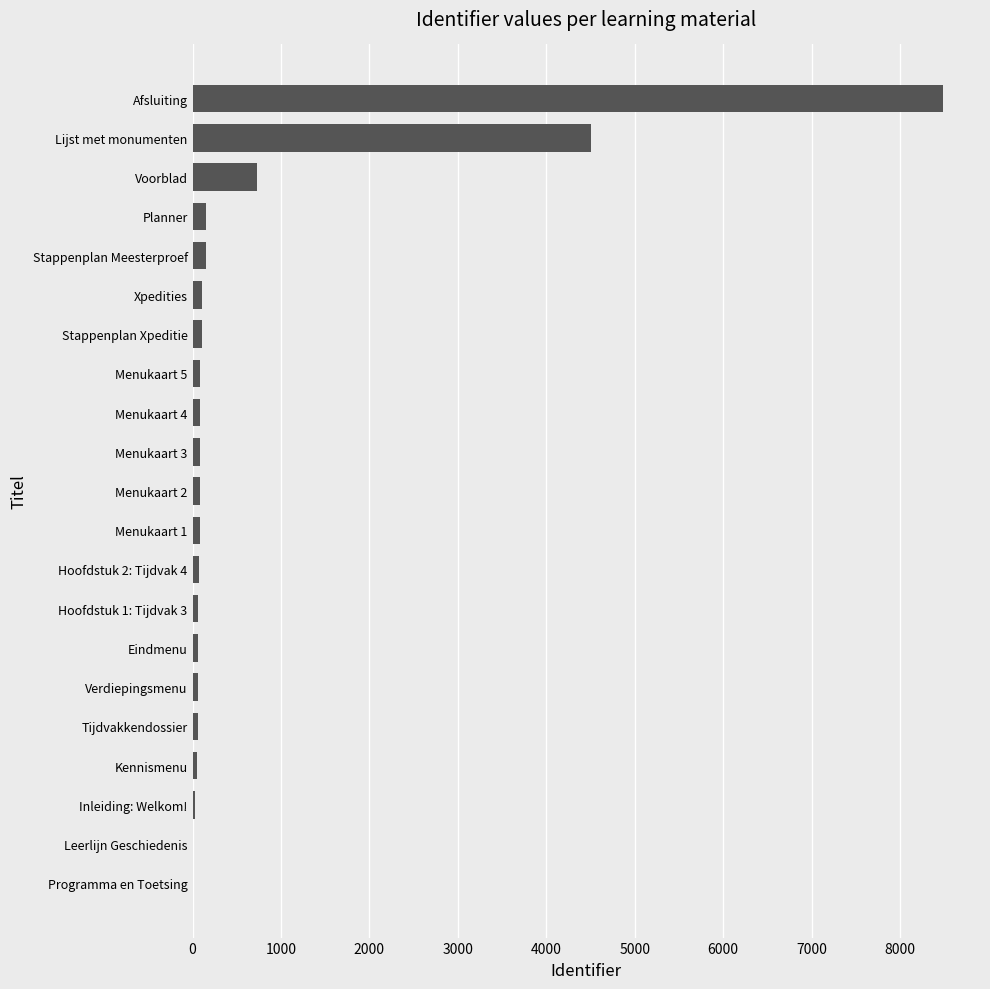

Where is the data nearest to the value 4240?

Lijst met monumenten